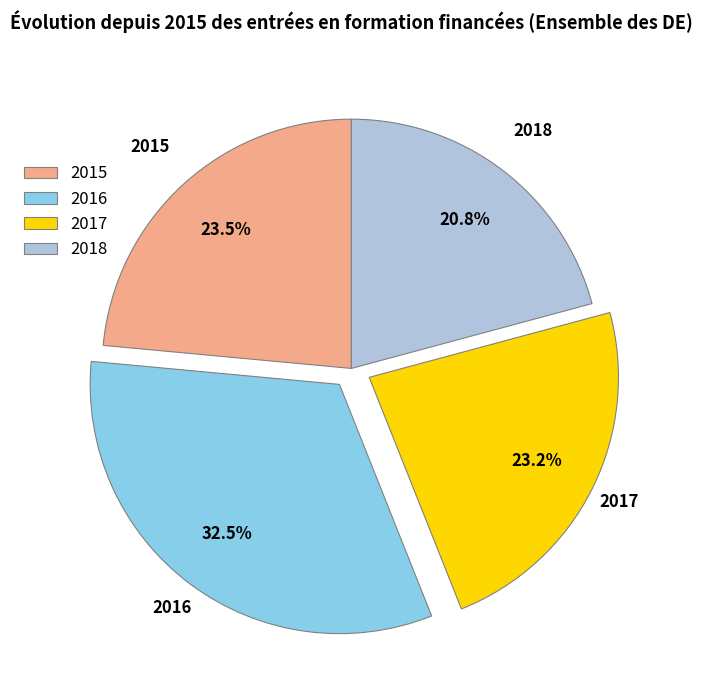

Which category has the smallest portion of the pie?

2018